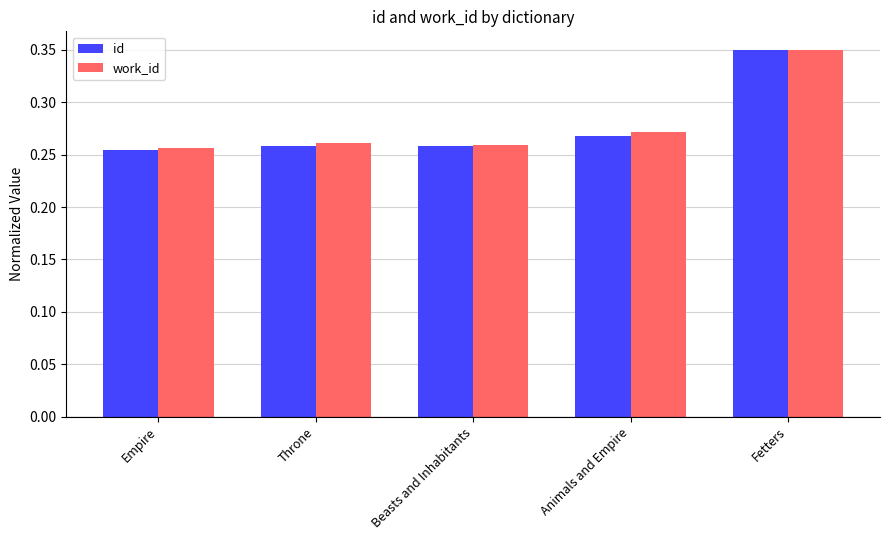

Is it true that id equals 0.6 at Fetters?

False